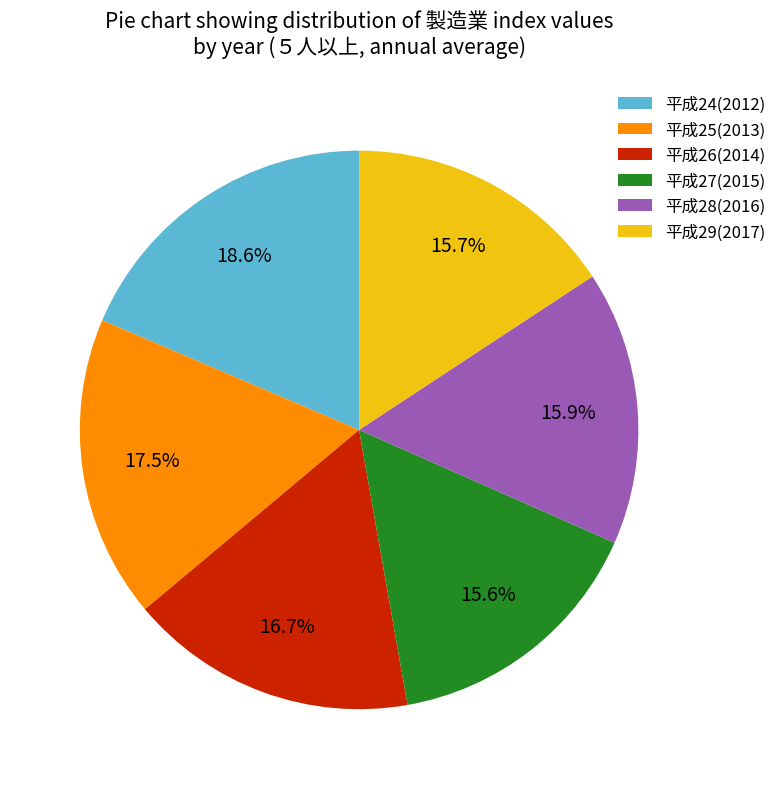

Count the number of slices in the pie.

6